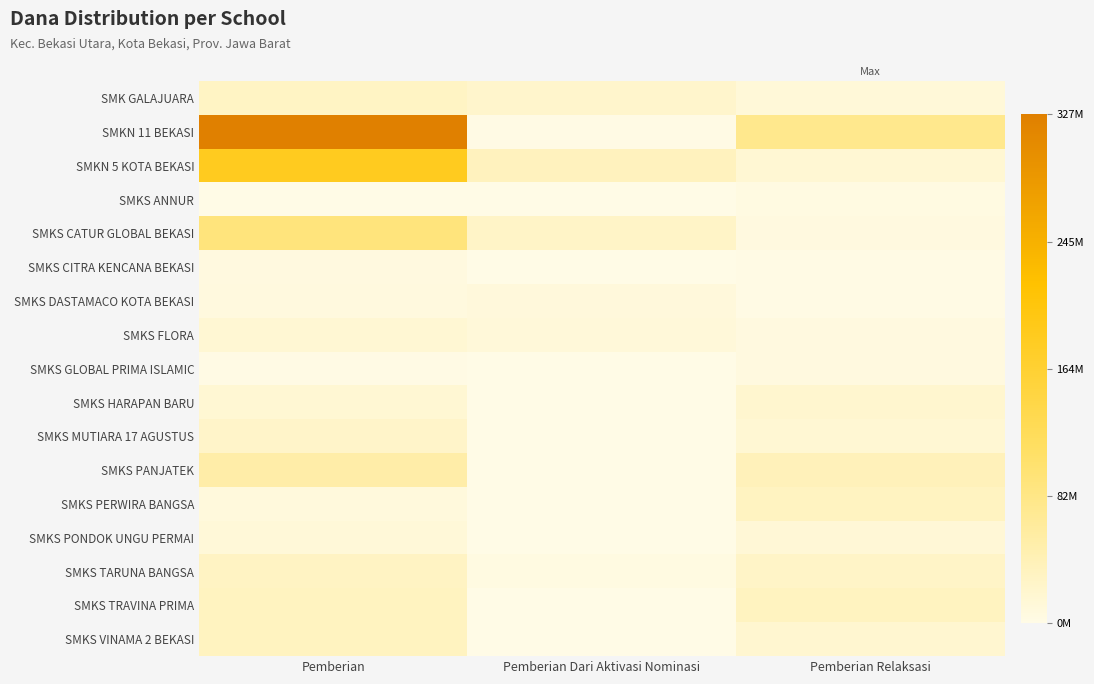

Which series has the largest total across all categories?

SMKN 11 BEKASI